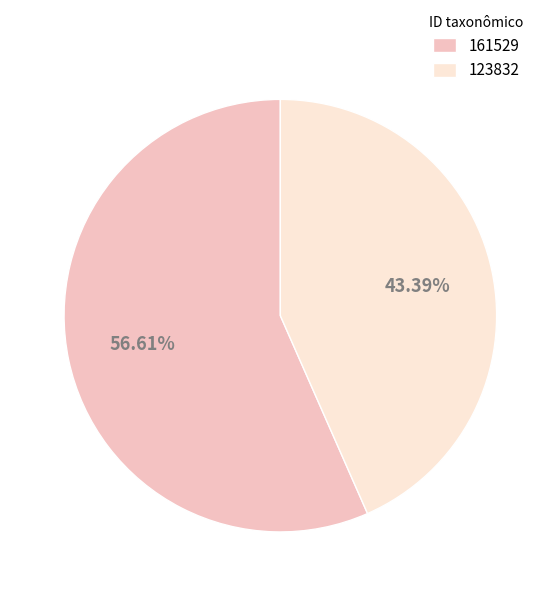

The 161529 slice represents 57% of the pie. True or false?

True